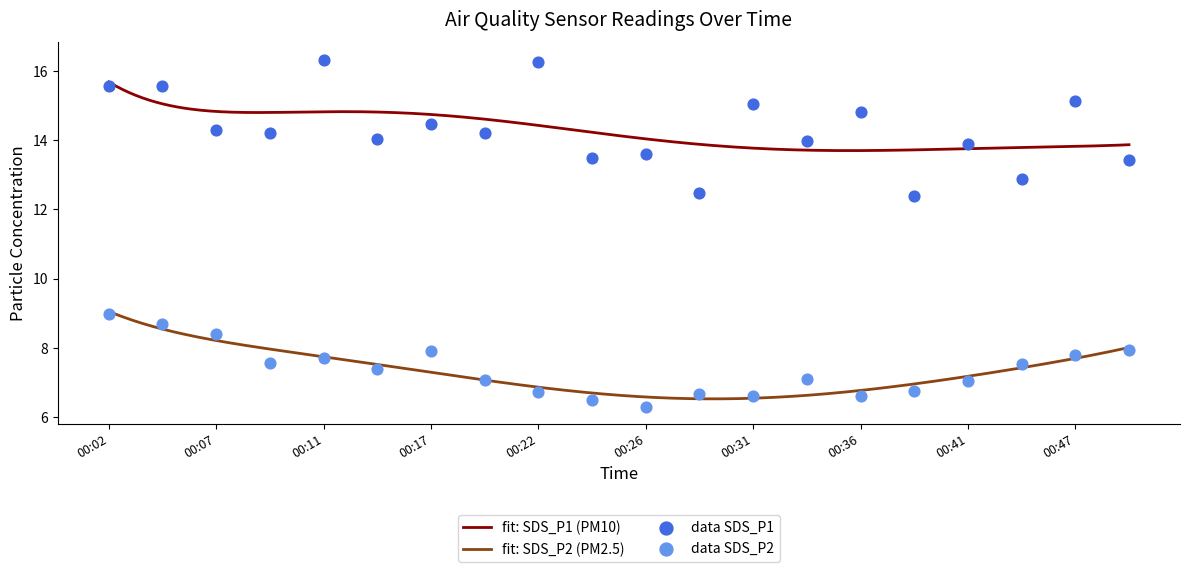

Which series has the largest Y range (max minus min)?

SDS_P1